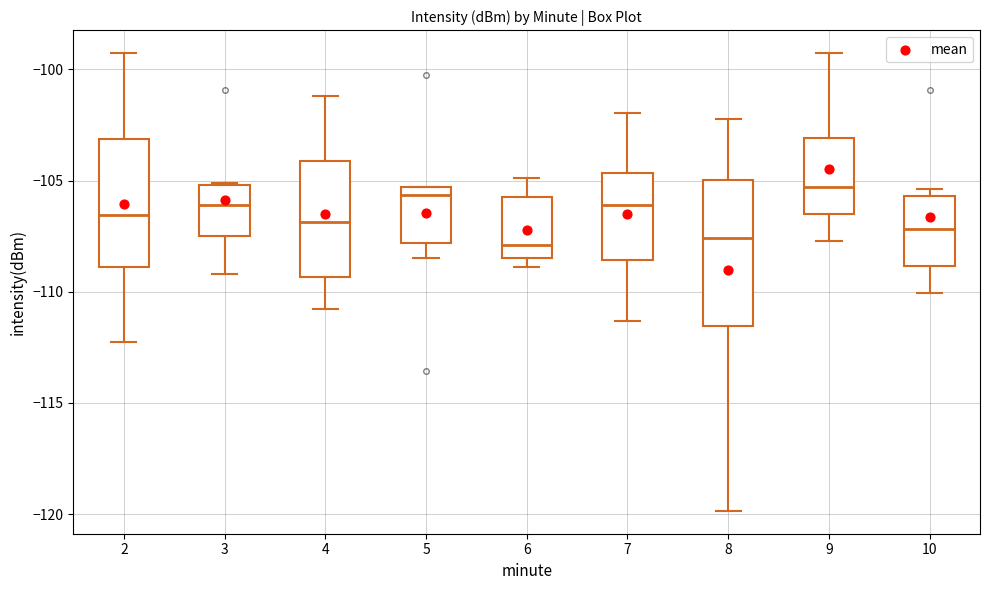

Reading left to right, transcribe this box plot: for each box, give where its median line is, the range the box spans, and where its two whiskers end, as read against the y-axis. The values are not printed on the chart, so give them approximately, as read against the axis.

2: median -106.5, box -109.0 to -103.0, whiskers -112.5 to -99.5
3: median -106.0, box -107.5 to -105.0, whiskers -109.0 to -105.0
4: median -107.0, box -109.5 to -104.0, whiskers -111.0 to -101.0
5: median -105.5 (just below the box's upper edge), box -108.0 to -105.5, whiskers -108.5 to -105.5
6: median -108.0, box -108.5 to -105.5, whiskers -109.0 to -105.0
7: median -106.0, box -108.5 to -104.5, whiskers -111.5 to -102.0
8: median -107.5, box -111.5 to -105.0, whiskers -120.0 to -102.0
9: median -105.5, box -106.5 to -103.0, whiskers -107.5 to -99.5
10: median -107.0, box -109.0 to -105.5, whiskers -110.0 to -105.5 (just above the box's upper edge)